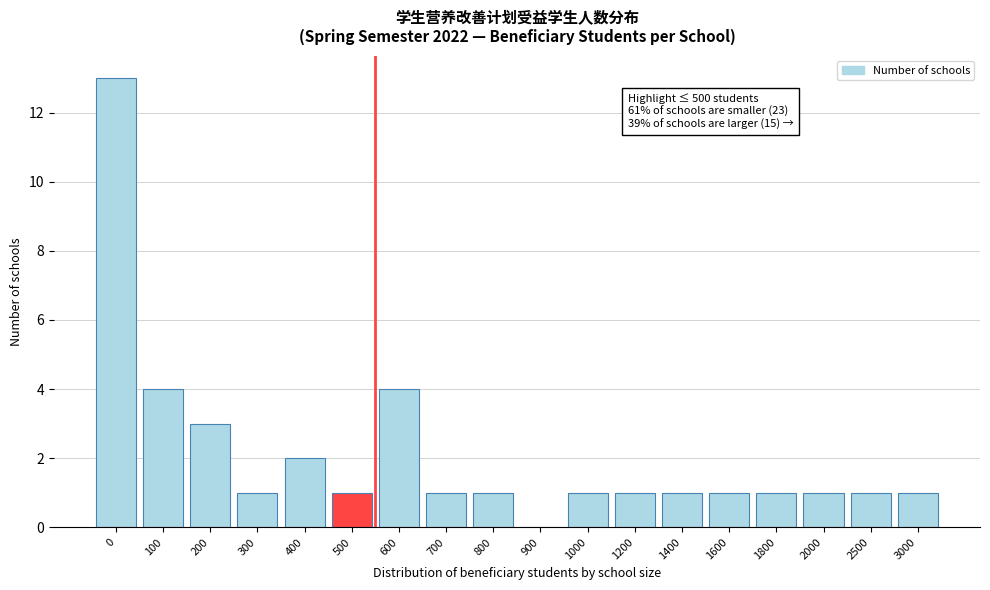

What is the sum of all values?

38